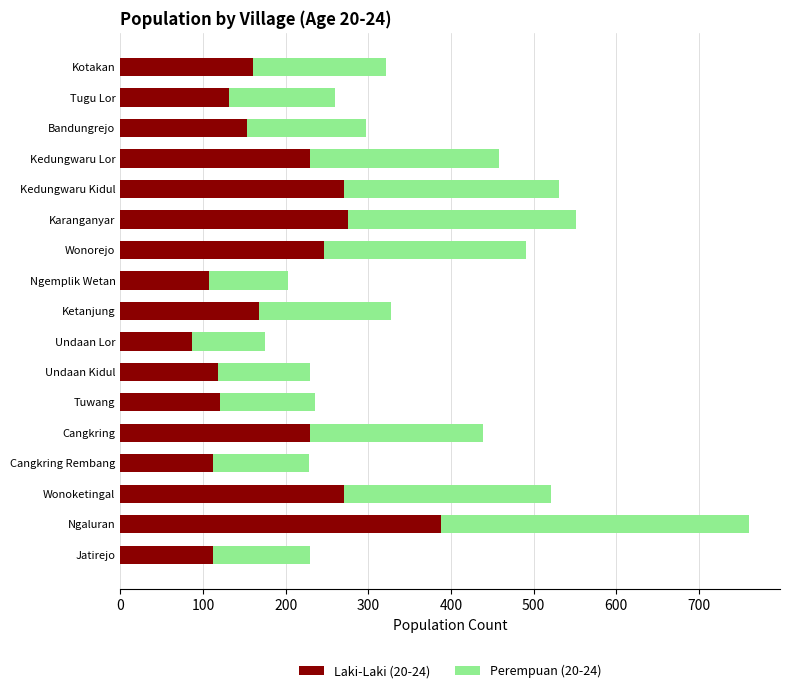

What is the total value across all series at Bandungrejo?

297